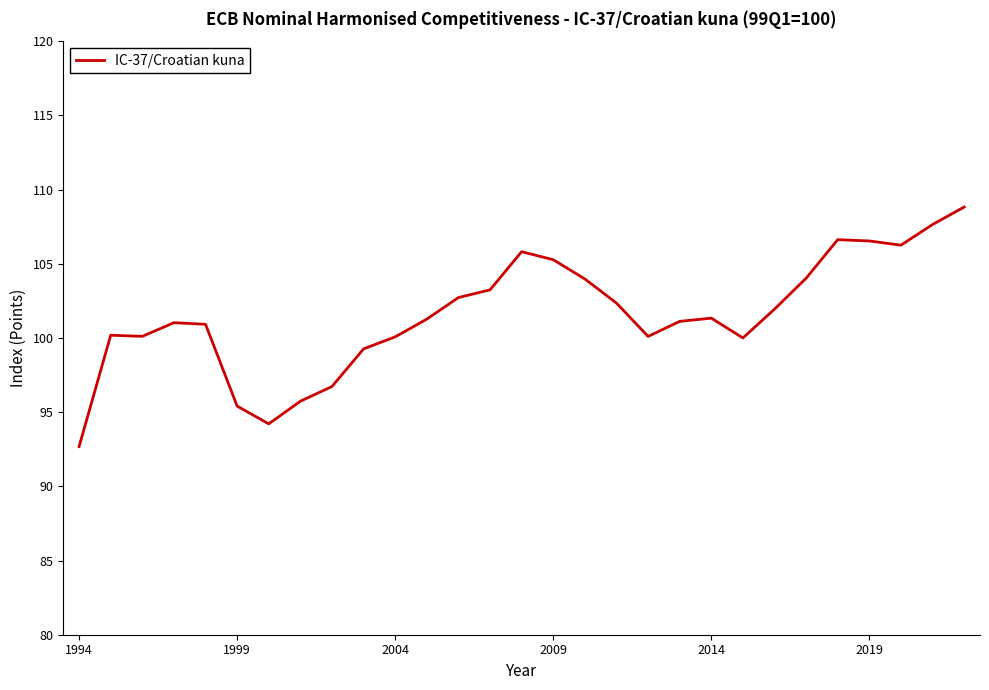

What is the difference between the maximum and minimum values?

16.1